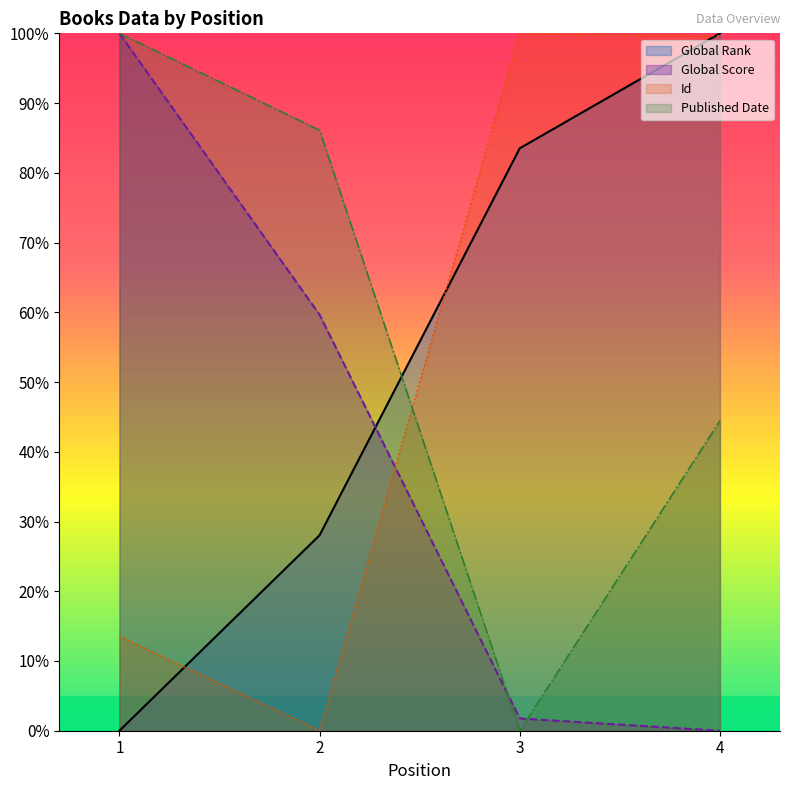

What is the sum of the Global Rank values at 3 and 2?

111.5